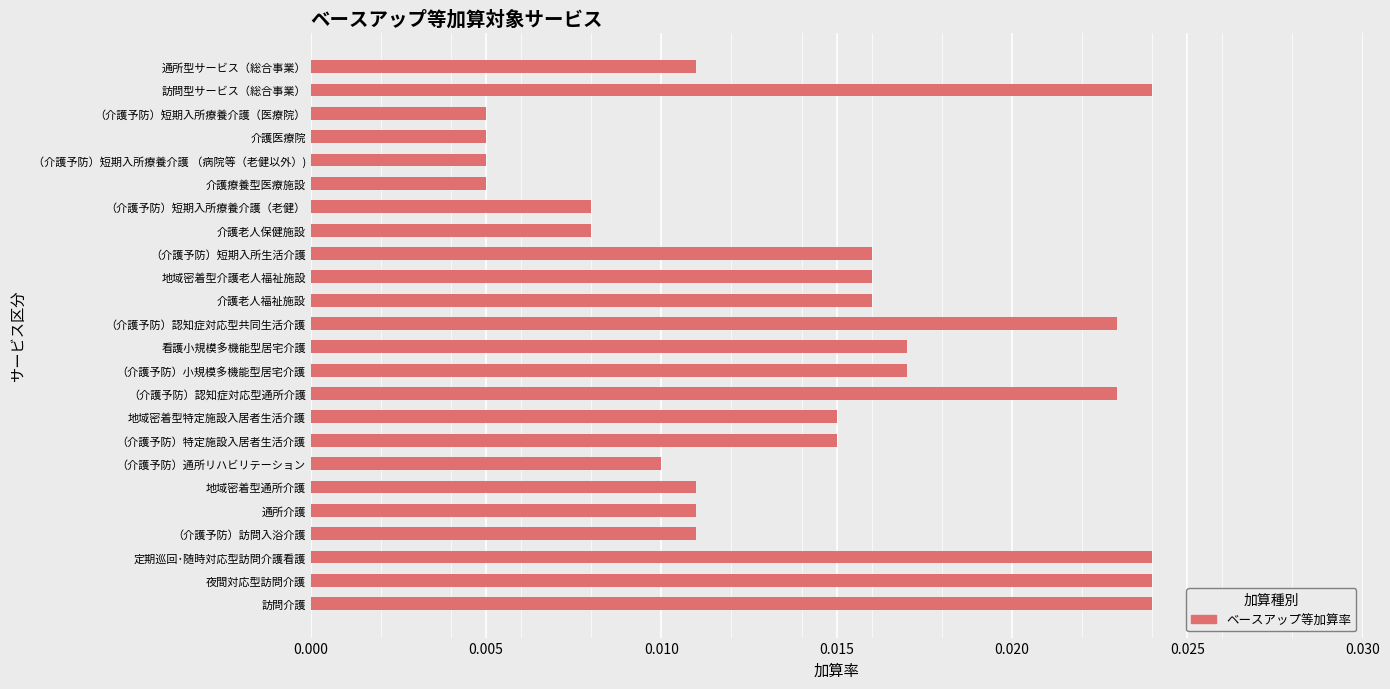

What is the sum of all values?

0.3